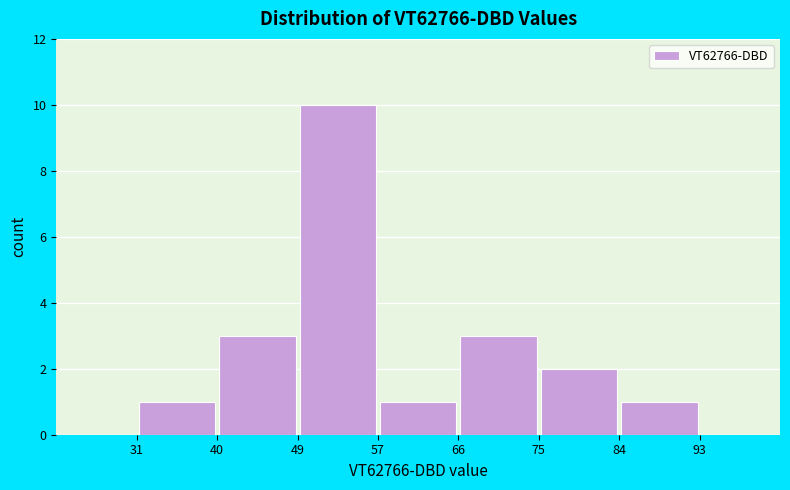

Reading left to right, list every bar in this chart as the range it spans on the x-axis followed by its height. The values are not printed on the chart, so give them approximately, as read against the axis.

31 to 40: 1
40 to 49: 3
49 to 57: 10
57 to 66: 1
66 to 75: 3
75 to 84: 2
84 to 93: 1